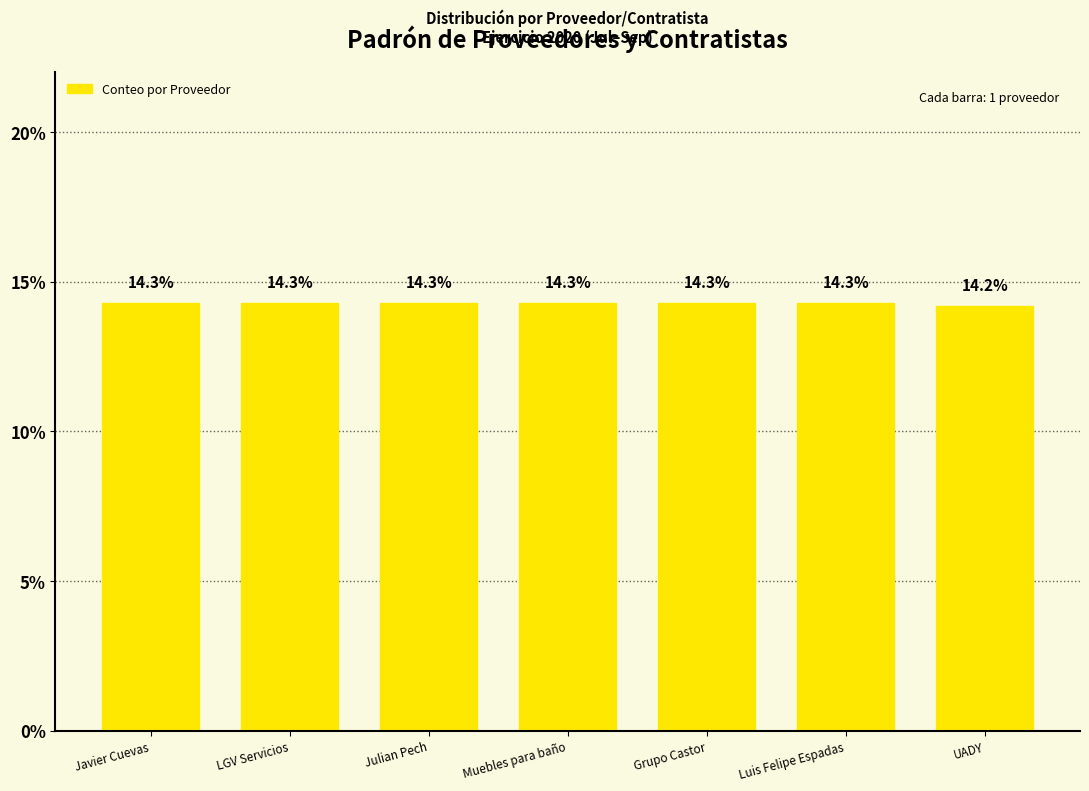

How many categories are shown in the chart?

7